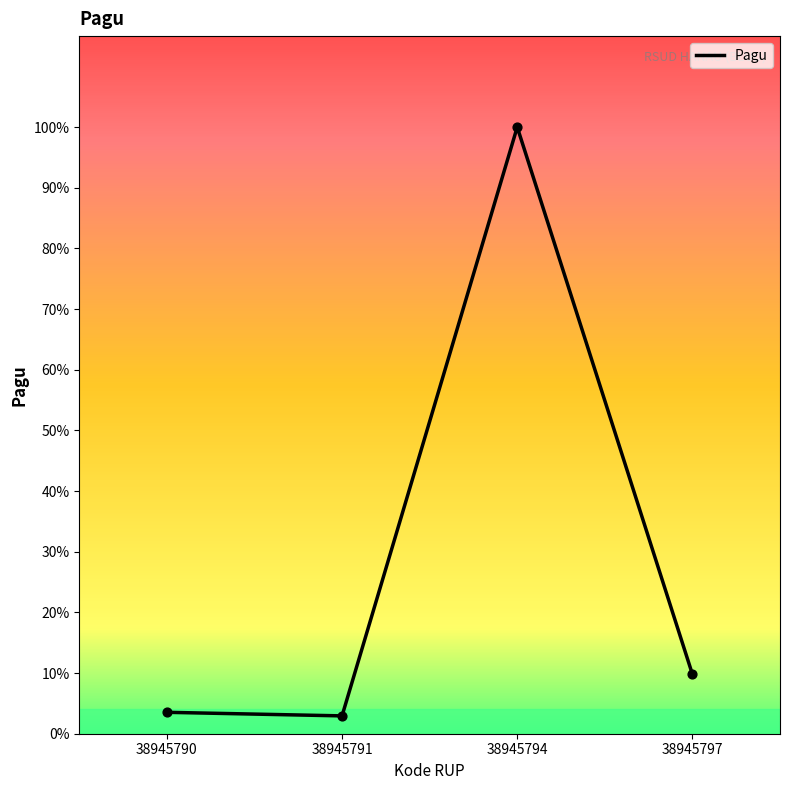

Is this an area chart (filled region under the line)?

No